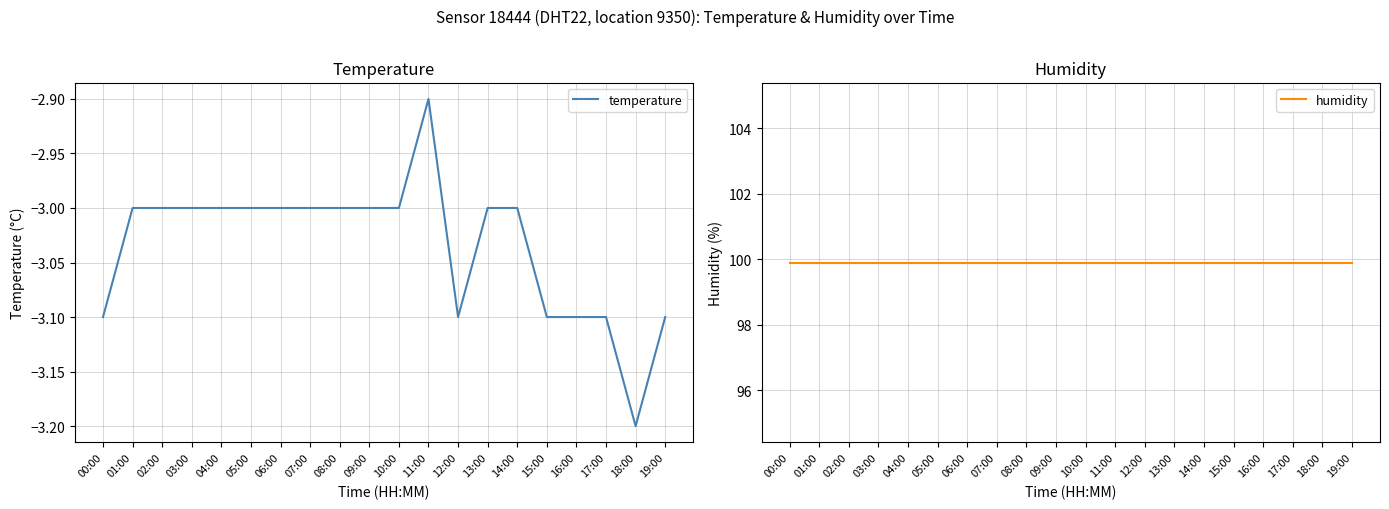

What is the value of the humidity point at the 2nd from the left?

99.9